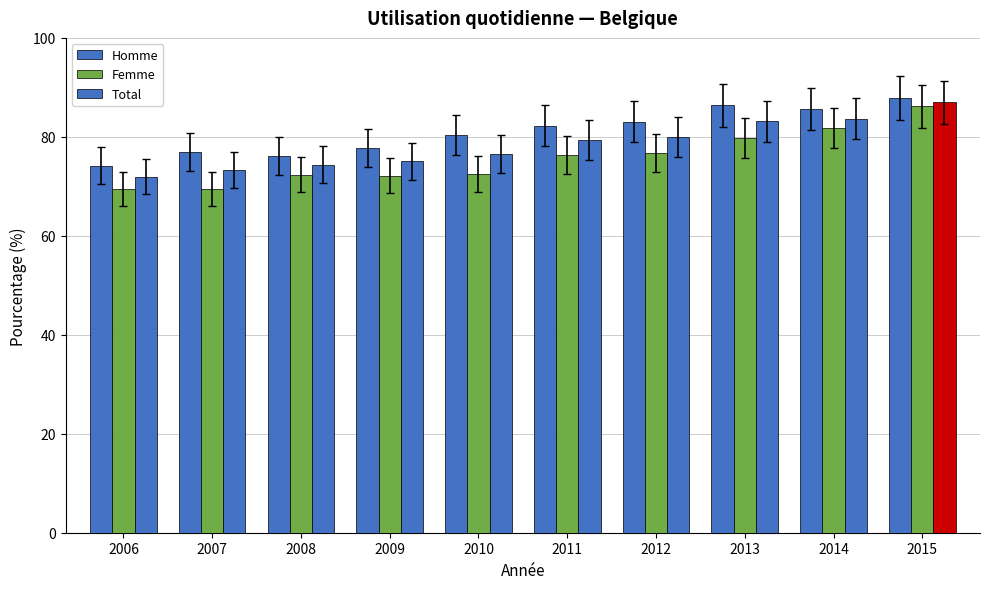

At how many categories does at least one series exceed 77?

7